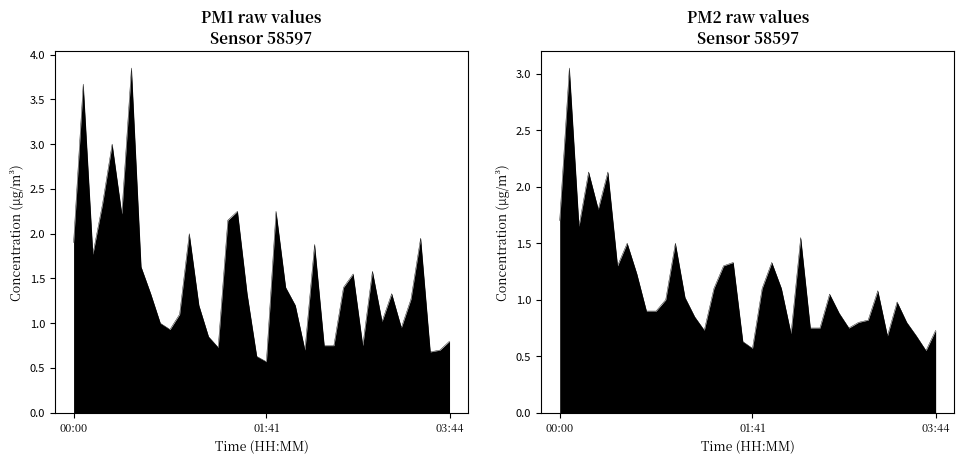

Rank the series by their average value, from lowest to highest.

P2, P1